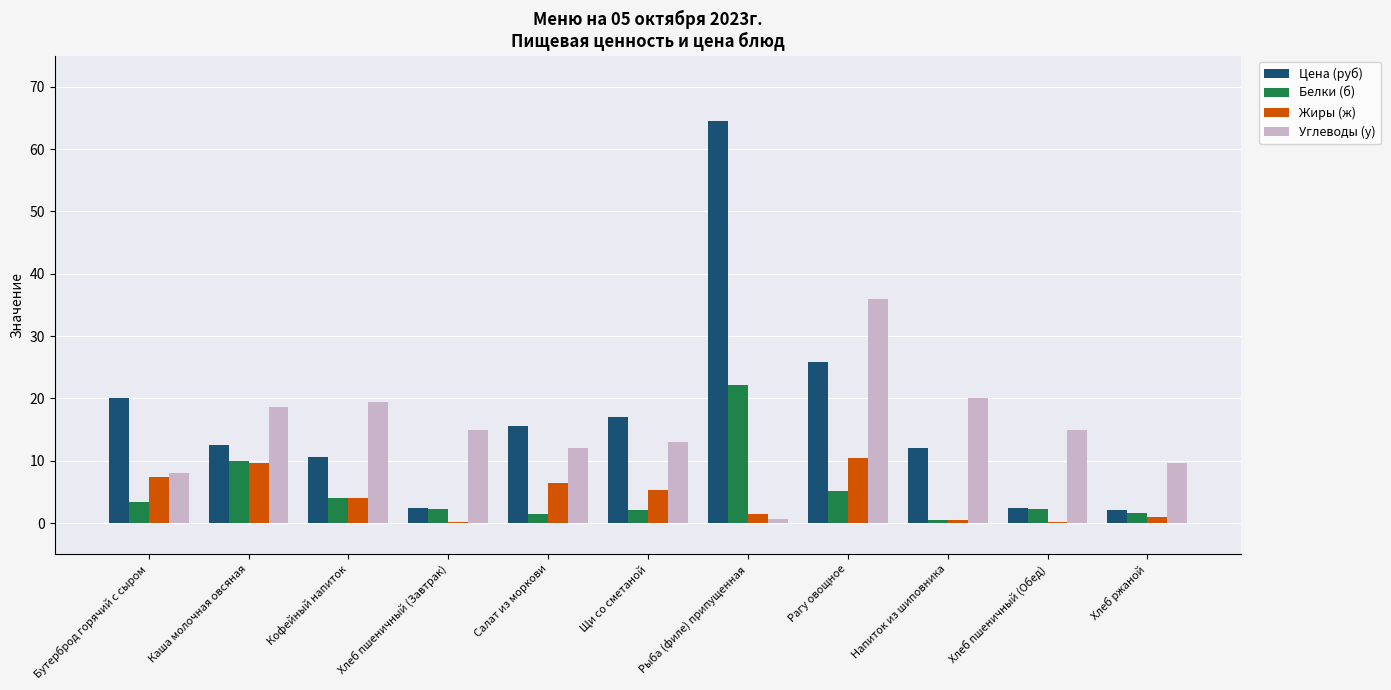

What is the difference between the Цена (руб) values at Кофейный напиток and Хлеб пшеничный (Обед)?

8.2